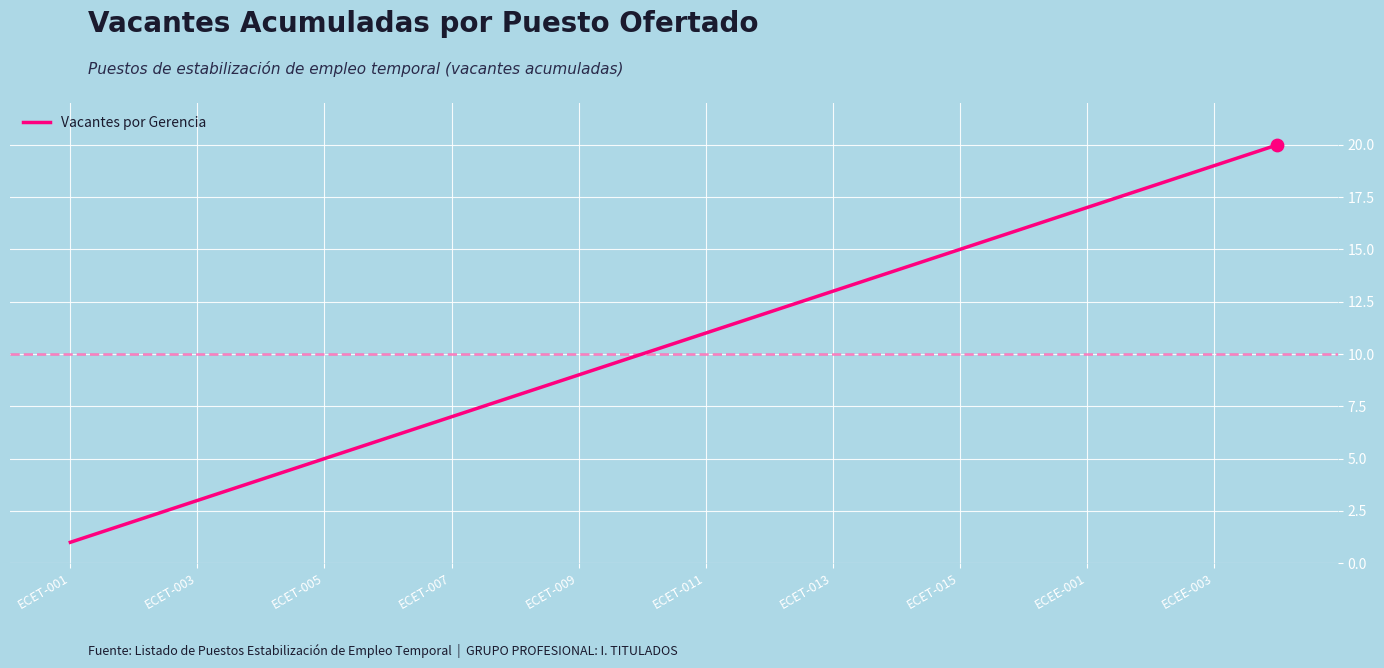

What is the greatest value displayed?

20